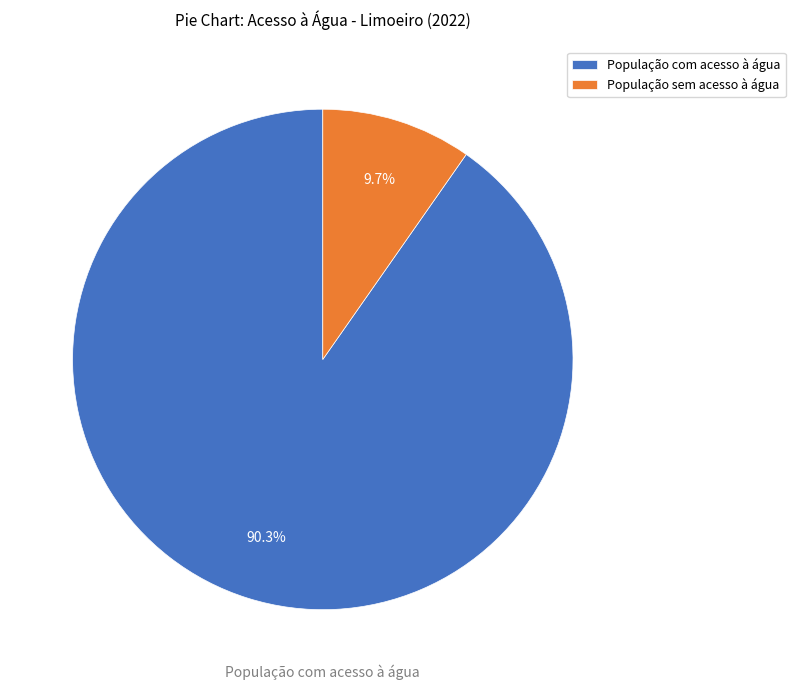

Rank the categories by value from lowest to highest.

População sem acesso à água, População com acesso à água